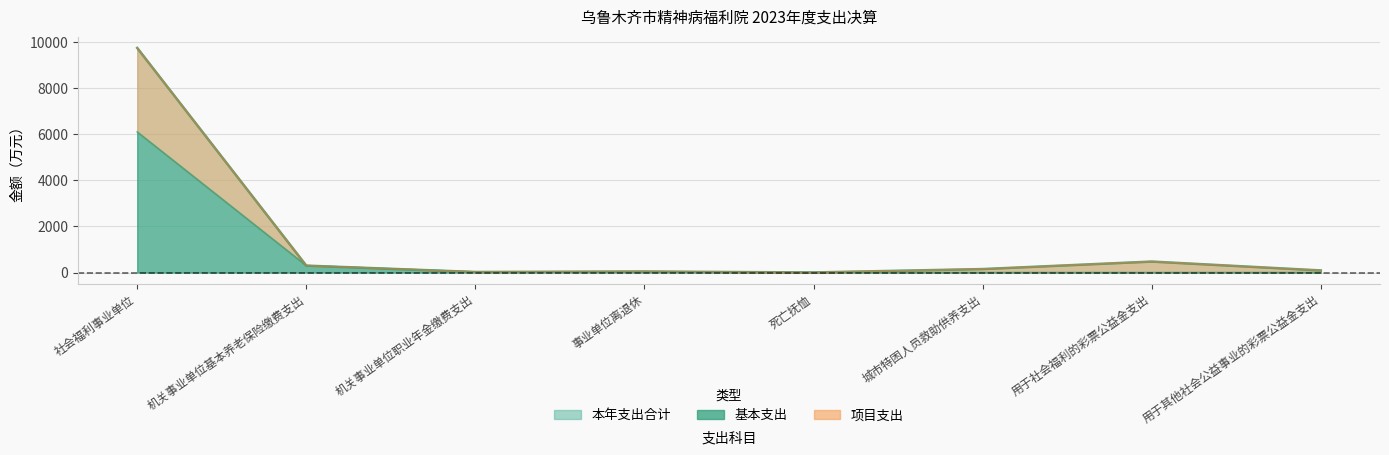

What is the spread (max minus min) of values at 用于其他社会公益事业的彩票公益金支出?

90.9